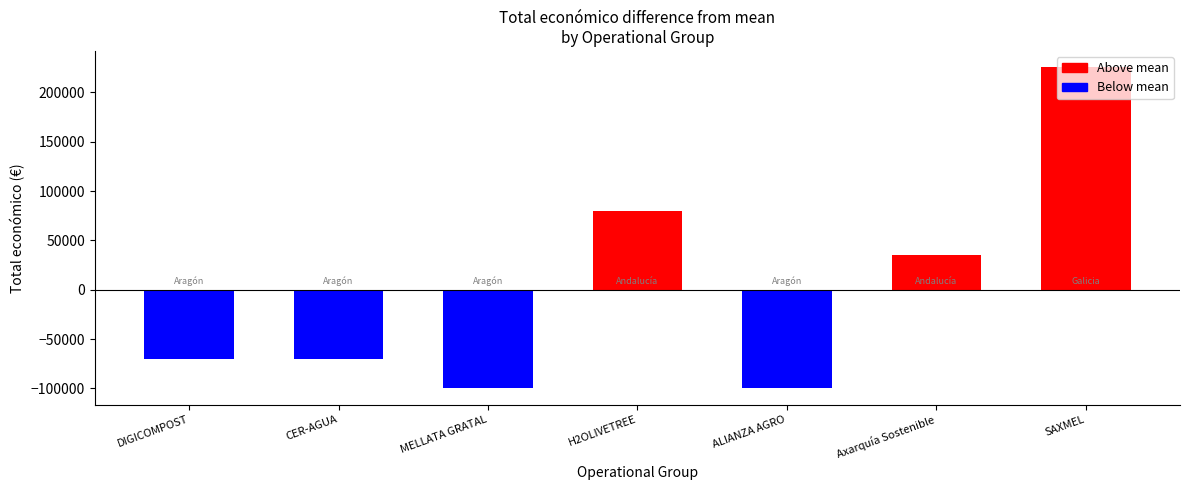

Are the bars grouped side by side (vs. stacked)?

No